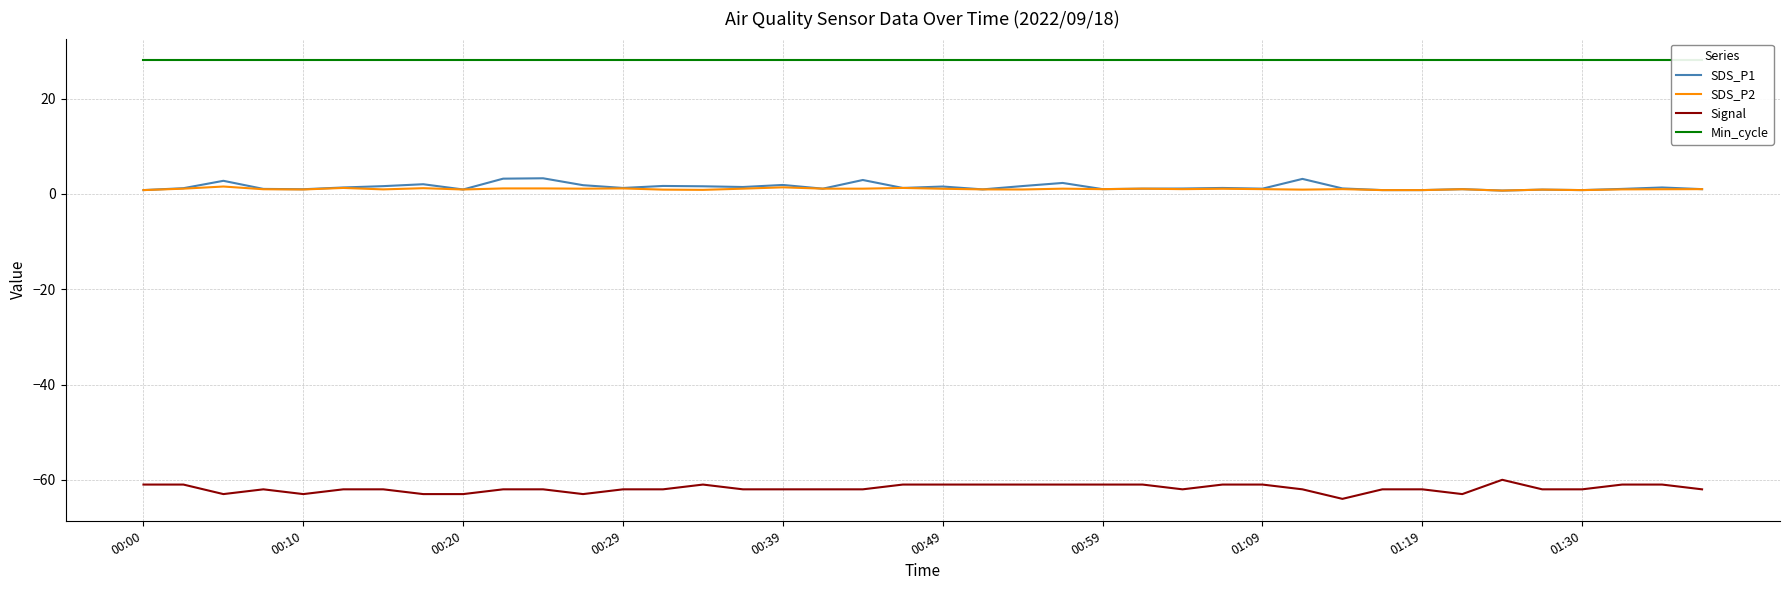

True or false: Signal and SDS_P1 intersect in this chart.

False